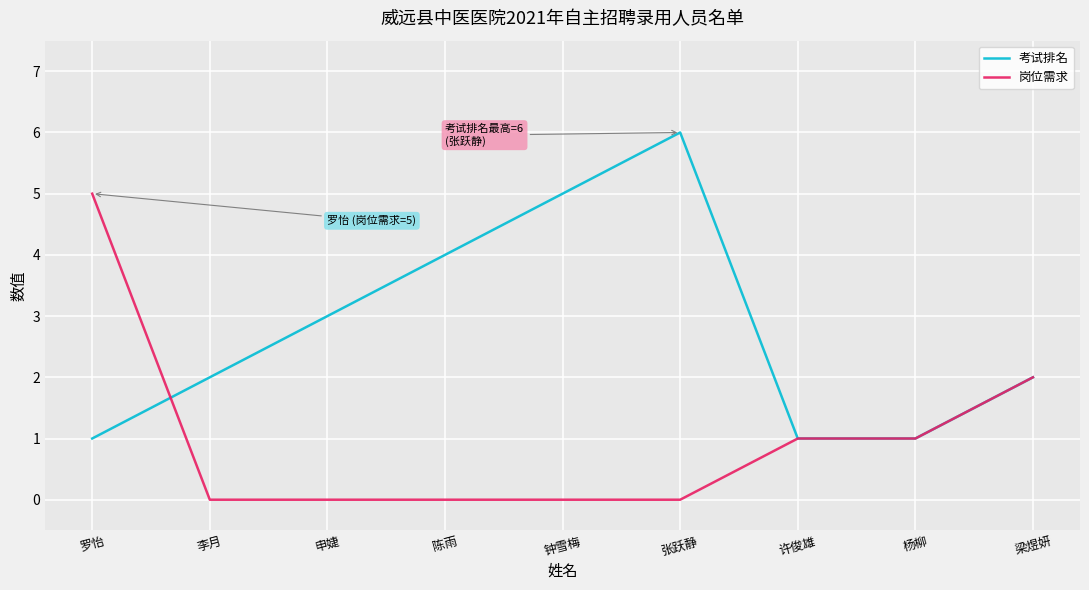

At which label is 考试排名 closest to 3?

申婕